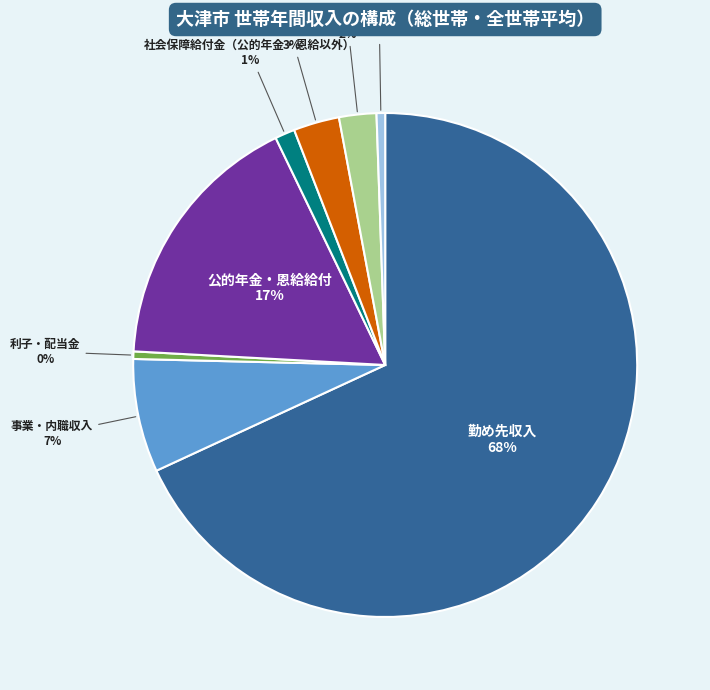

How many slices are in this pie chart?

8